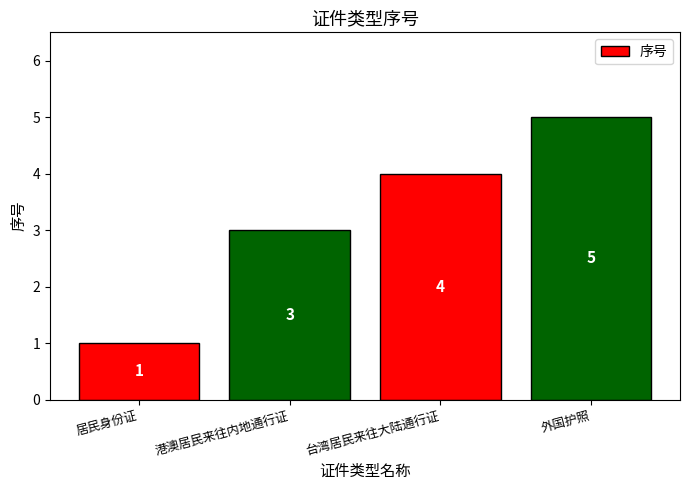

Reading right to left, what are all the values shown in this chart?

外国护照=5	台湾居民来往大陆通行证=4	港澳居民来往内地通行证=3	居民身份证=1